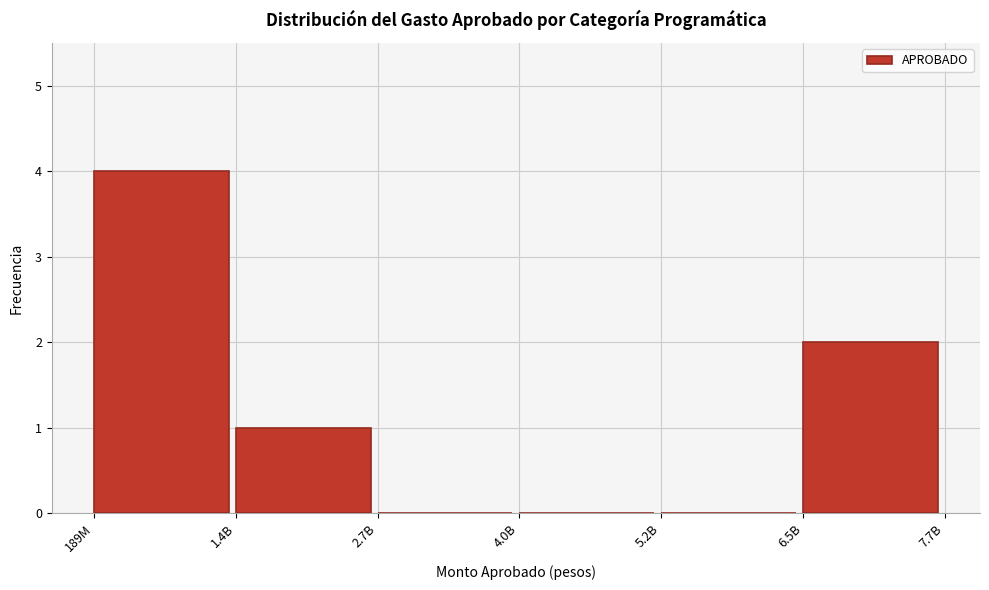

Reading left to right, extract all data points from this chart.

189M=4	1.4B=1	2.7B=0	4.0B=0	5.2B=0	6.5B=2